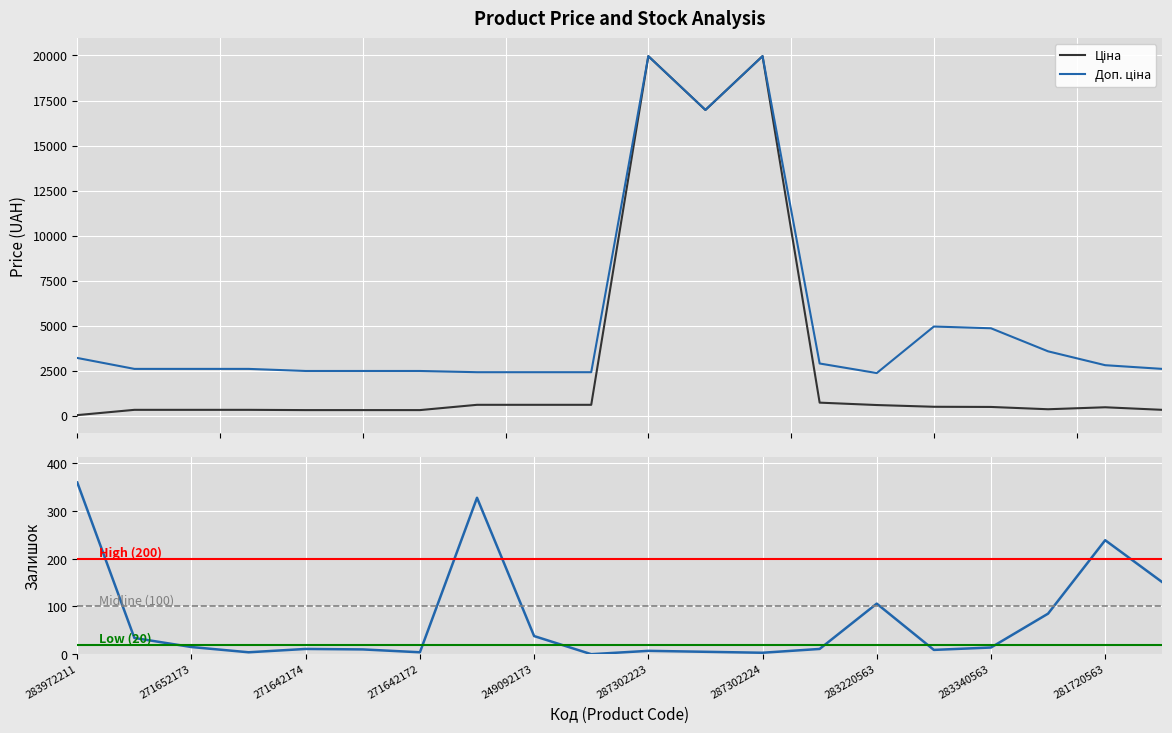

What position from the right is 287302224?

8